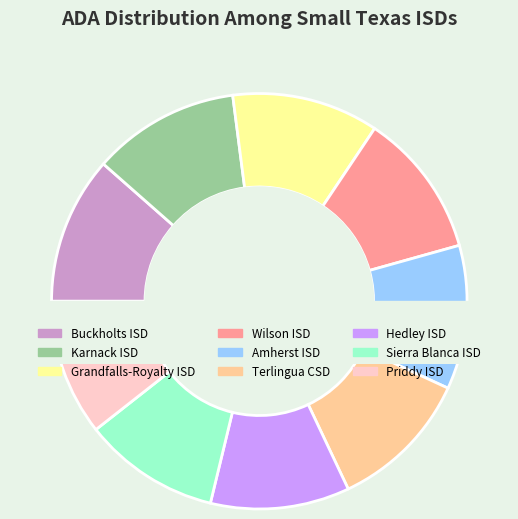

To the nearest percent, what portion does Hedley ISD represent?

11%